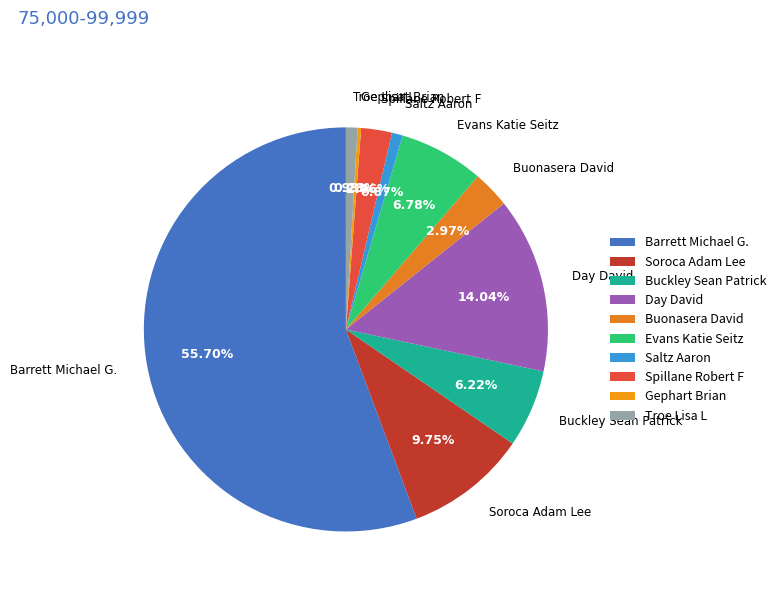

Which has a higher value, Buckley Sean Patrick or Barrett Michael G.?

Barrett Michael G.